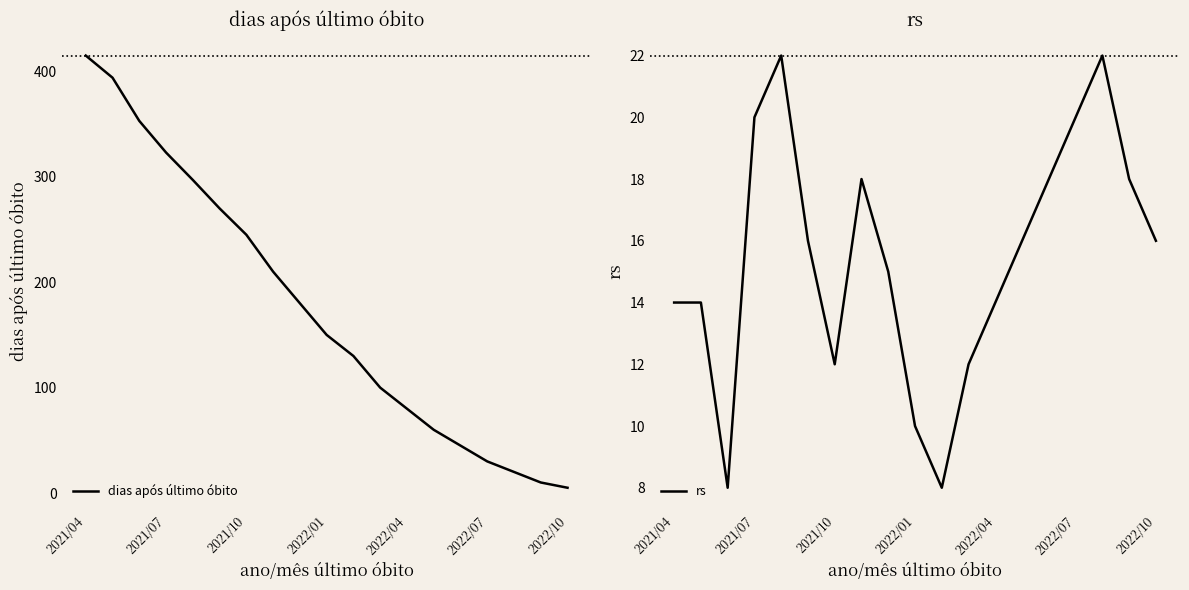

Is it true that dias após último óbito equals 342 at 2021/10?

False